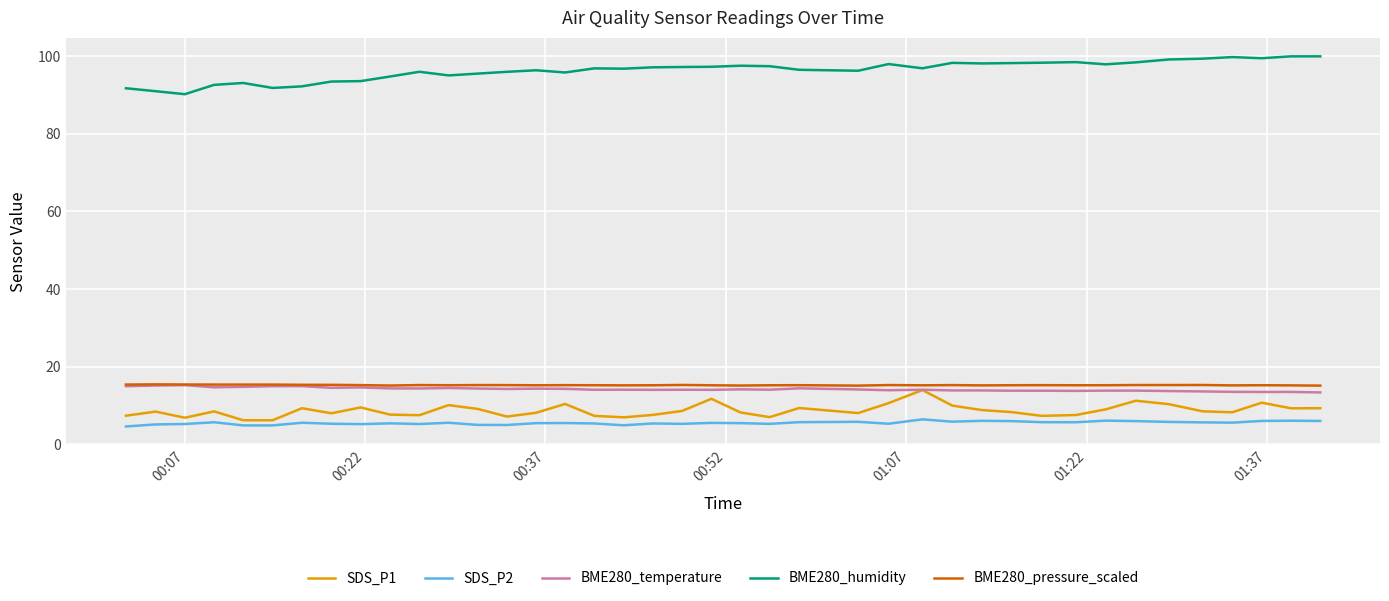

True or false: SDS_P2 has more than 1 points higher than both neighbors.

True